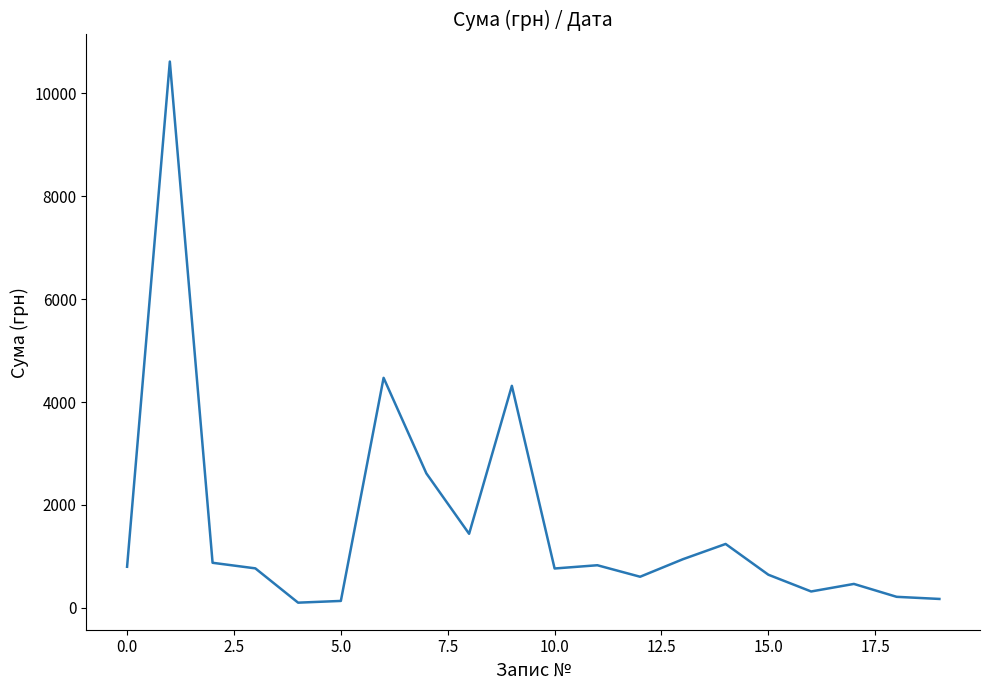

What is the average value?

1617.1